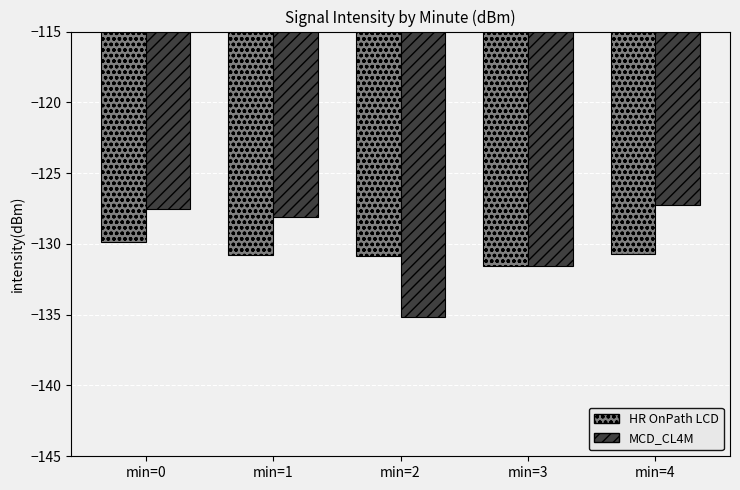

Which label corresponds to the largest value in the chart?

min=4